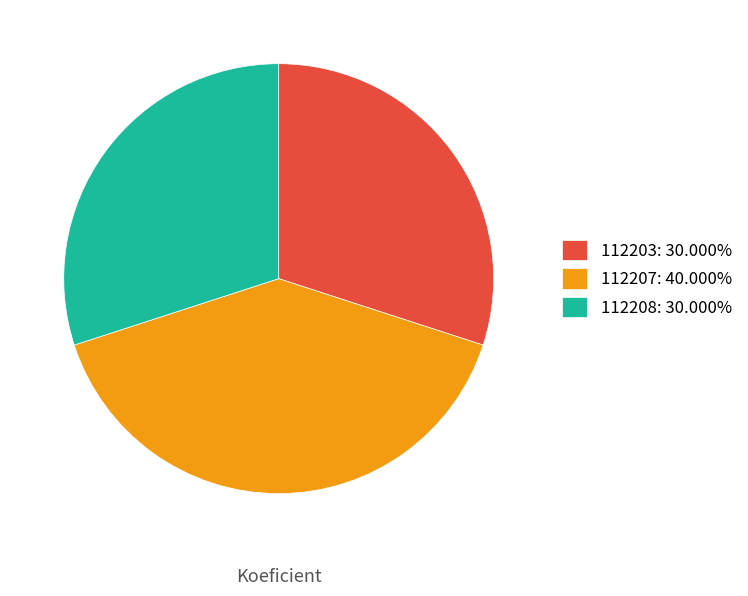

What is the ratio of the value at 112208: 30.000% to the value at 112203: 30.000%?

1.0